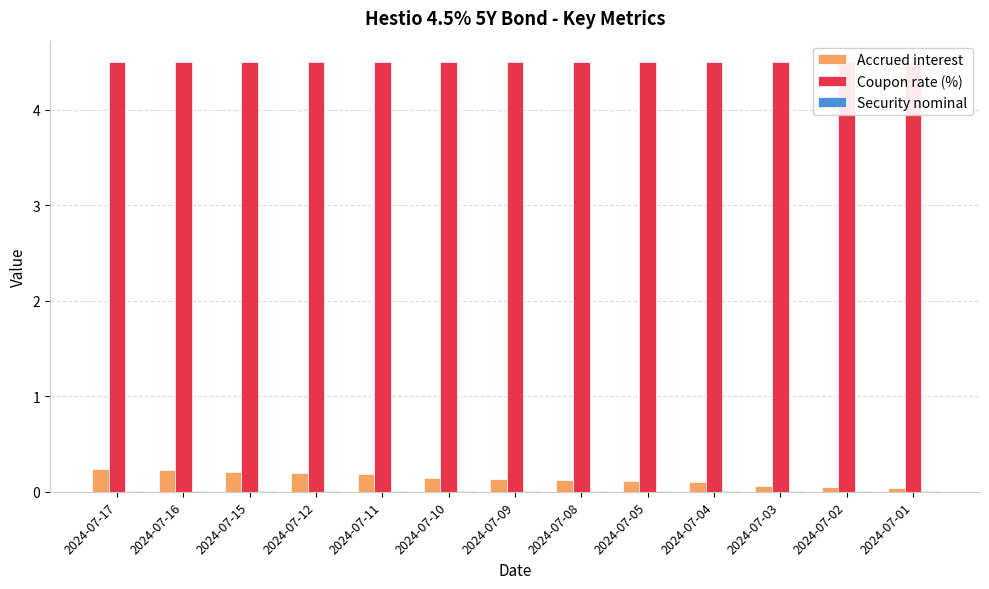

Is it true that Security nominal equals 0.0 at 2024-07-02?

False